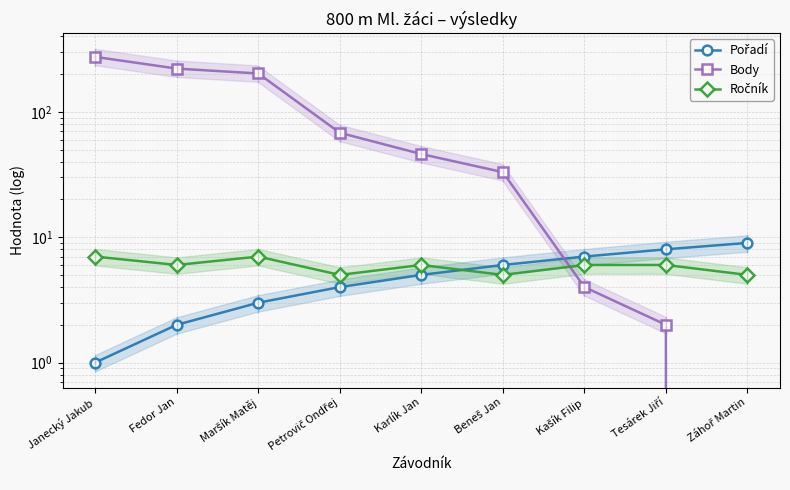

Reading left to right, transcribe all the data shown in this chart.

Pořadí: Janecký Jakub=1	Fedor Jan=2	Maršík Matěj=3	Petrovič Ondřej=4	Karlík Jan=5	Beneš Jan=6	Kašík Filip=7	Tesárek Jiří=8	Záhoř Martin=9
Body: Janecký Jakub=274	Fedor Jan=221	Maršík Matěj=202	Petrovič Ondřej=68	Karlík Jan=46	Beneš Jan=33	Kašík Filip=4	Tesárek Jiří=2	Záhoř Martin=0
Ročník: Janecký Jakub=7	Fedor Jan=6	Maršík Matěj=7	Petrovič Ondřej=5	Karlík Jan=6	Beneš Jan=5	Kašík Filip=6	Tesárek Jiří=6	Záhoř Martin=5